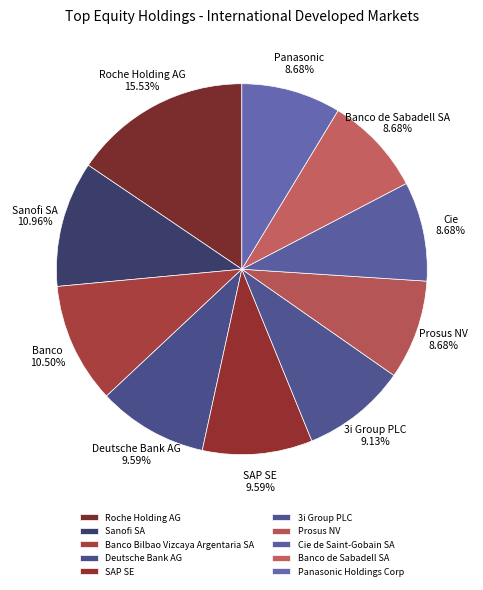

The Banco Bilbao Vizcaya Argentaria SA slice represents 11% of the pie. True or false?

True